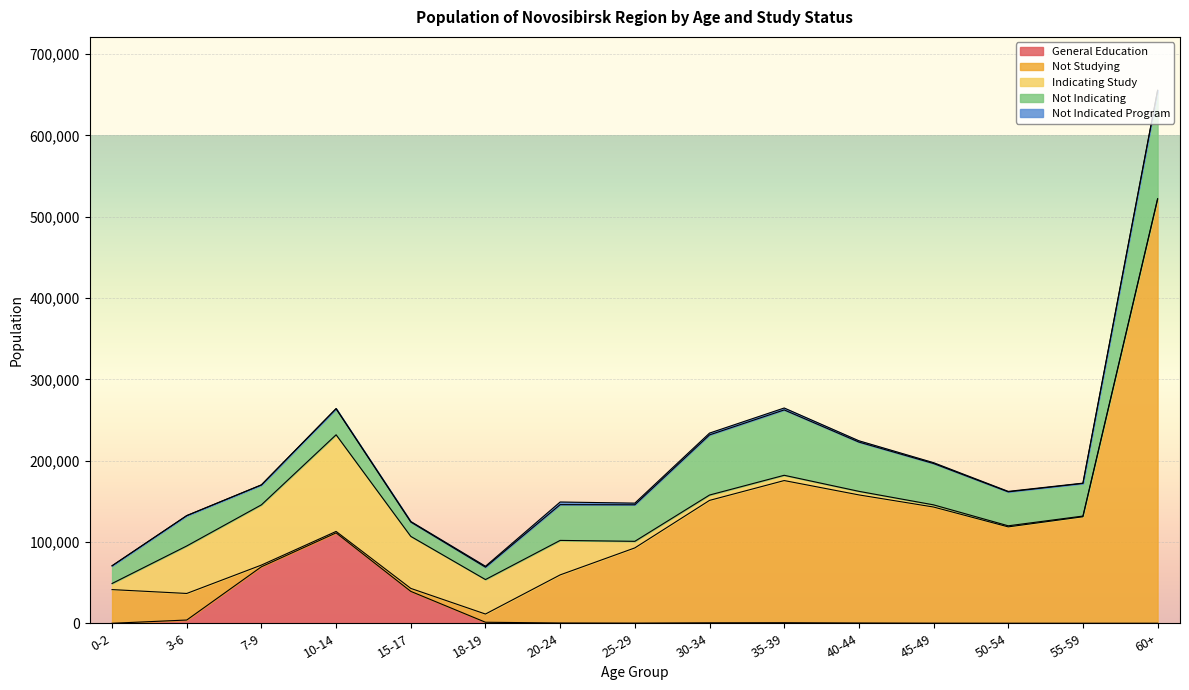

What is the difference between the maximum and minimum values in the Not Studying series?

519604